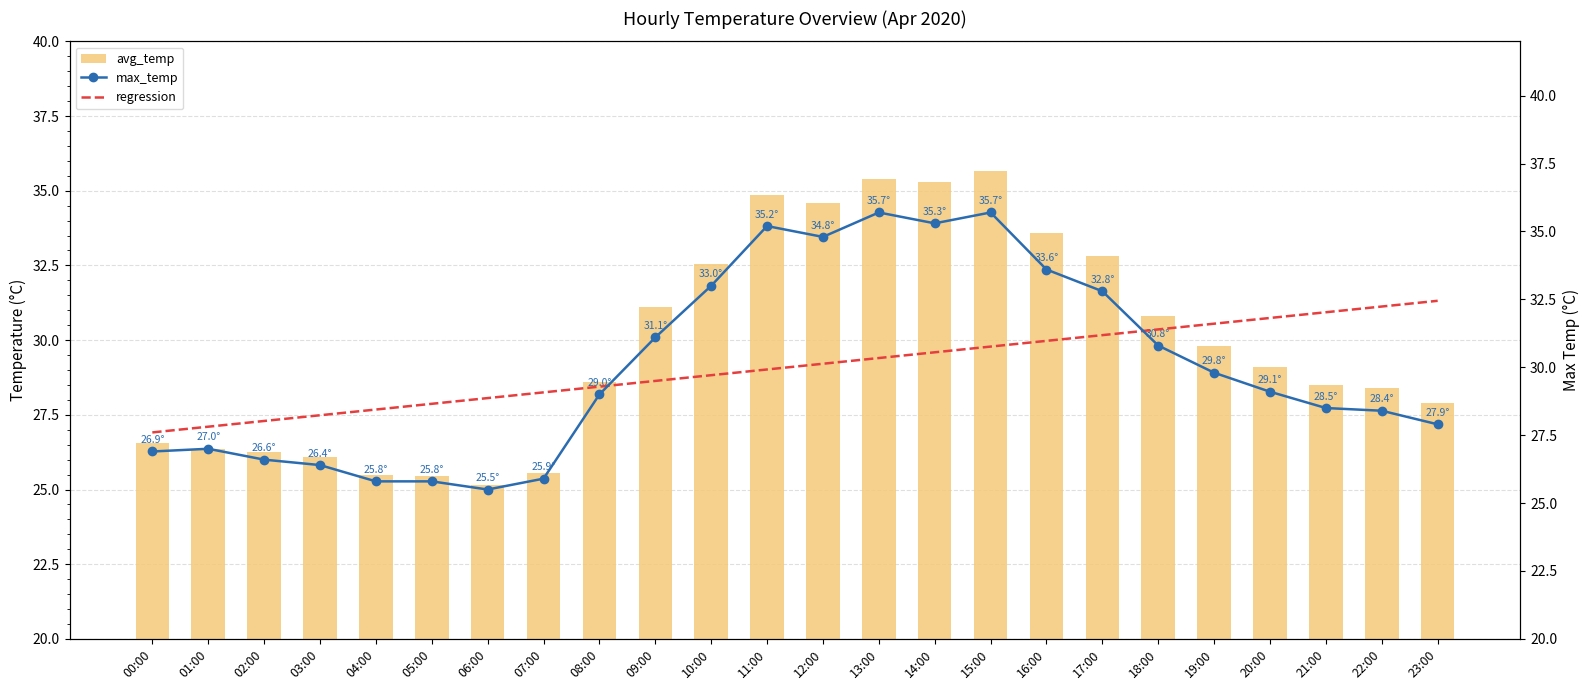

Reading right to left, list all the values displayed in this chart.

avg_temp: 27.9	28.4	28.5	29.1	29.8	30.8	32.8	33.6	35.6	35.3	35.4	34.6	34.9	32.5	31.1	28.6	25.6	25.1	25.4	25.5	26.1	26.2	26.4	26.6
max_temp: 27.9	28.4	28.5	29.1	29.8	30.8	32.8	33.6	35.7	35.3	35.7	34.8	35.2	33.0	31.1	29.0	25.9	25.5	25.8	25.8	26.4	26.6	27.0	26.9
regression: 32.4	32.2	32.0	31.8	31.6	31.4	31.2	31.0	30.8	30.6	30.3	30.1	29.9	29.7	29.5	29.3	29.1	28.9	28.7	28.4	28.2	28.0	27.8	27.6